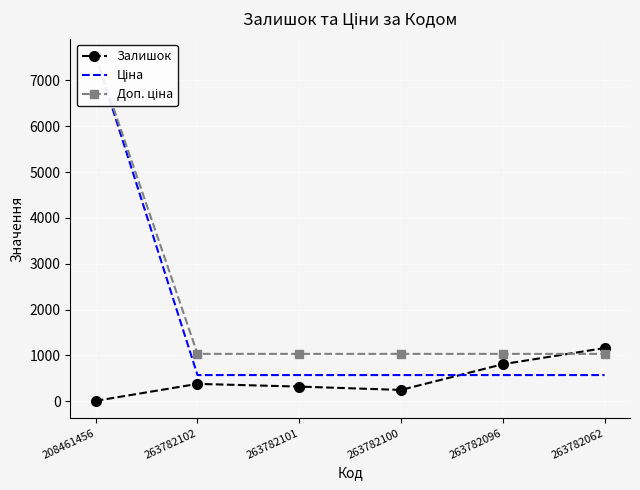

Reading left to right, what are all the values shown in this chart?

Залишок: 208461456=11.0	263782102=381.0	263782101=322.0	263782100=249.0	263782096=810.0	263782062=1162.0
Ціна: 208461456=7530.7	263782102=573.5	263782101=573.5	263782100=573.5	263782096=573.5	263782062=573.5
Доп. ціна: 208461456=7530.7	263782102=1035.1	263782101=1035.1	263782100=1035.1	263782096=1035.1	263782062=1035.1